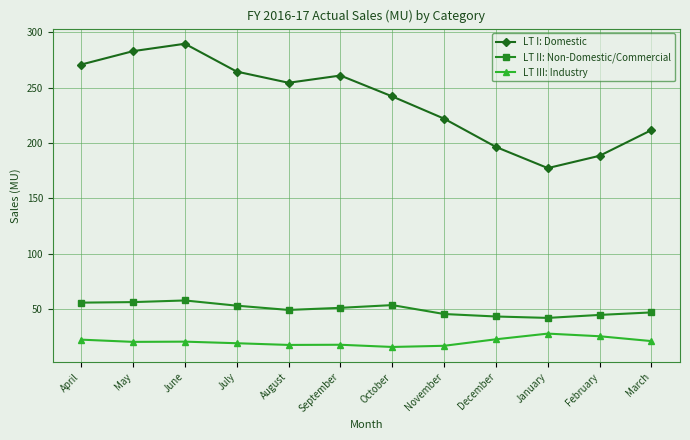

What is the difference between the highest and lowest values at March?

190.9